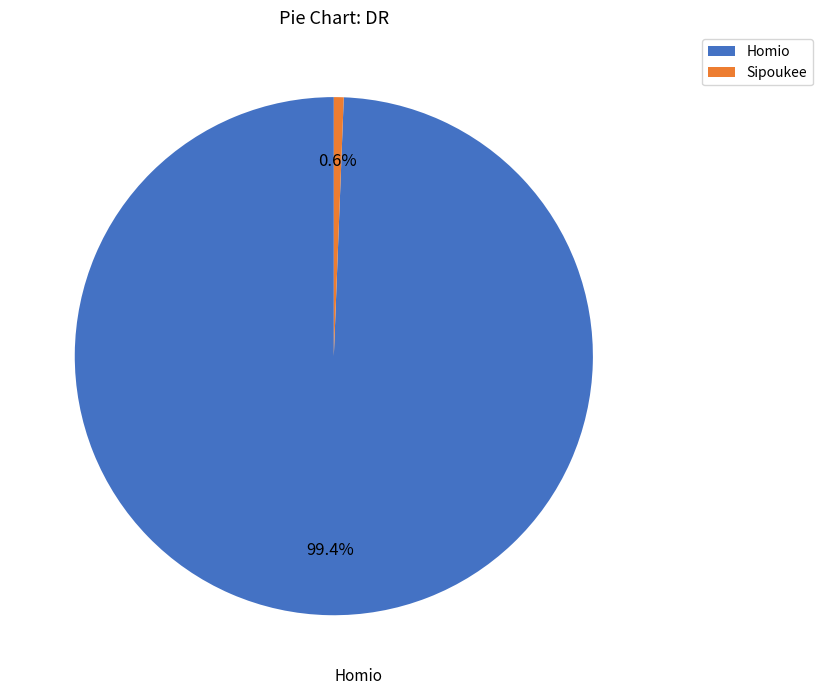

How many segments does this pie chart have?

2